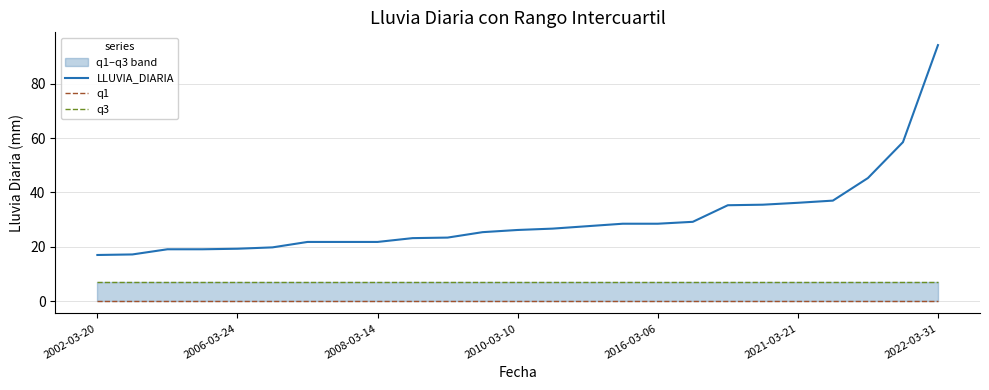

The LLUVIA_DIARIA series shows 9.8 at 2021-03-21. True or false?

False